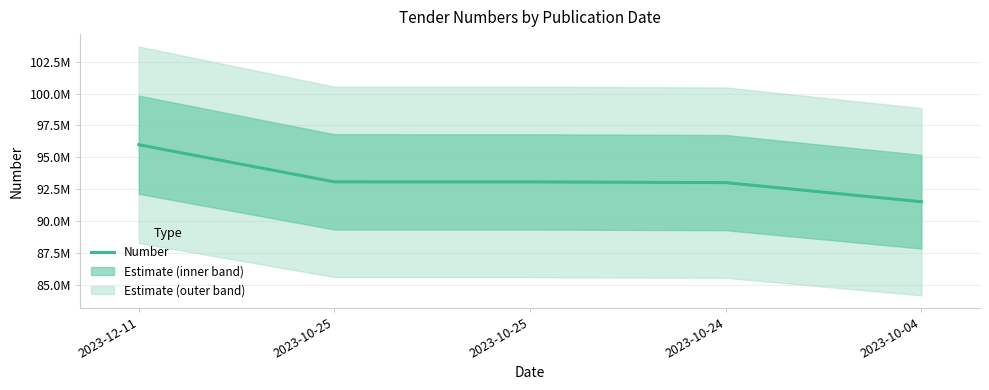

What is the value of the 3rd point from the left?

93089187